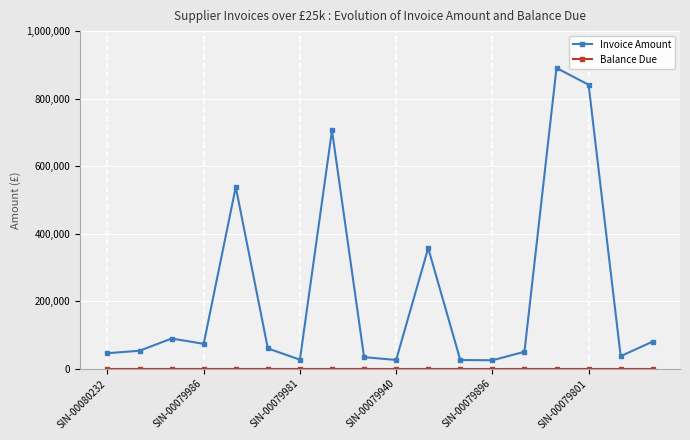

Which series has the largest total across all categories?

Invoice Amount